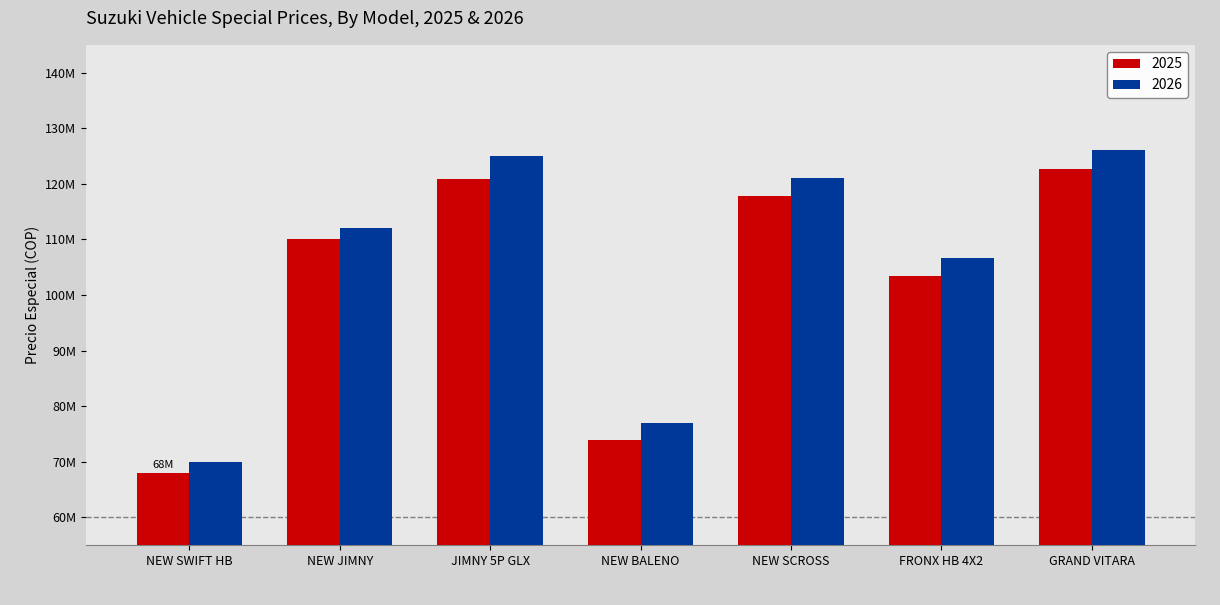

What are all the series names shown in the legend?

2025, 2026